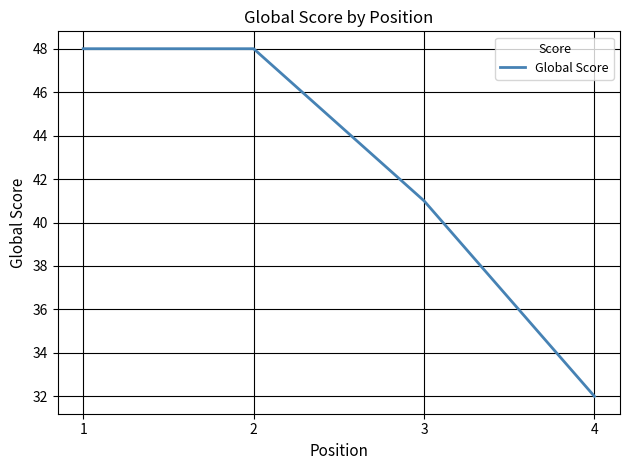

What is the average value?

42